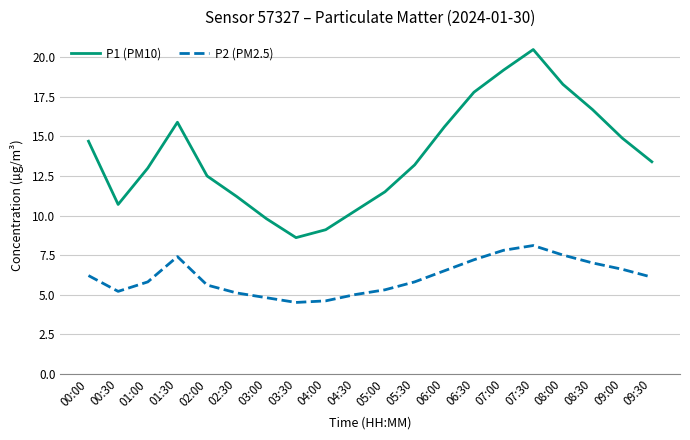

What is the maximum value shown in the chart?

20.5